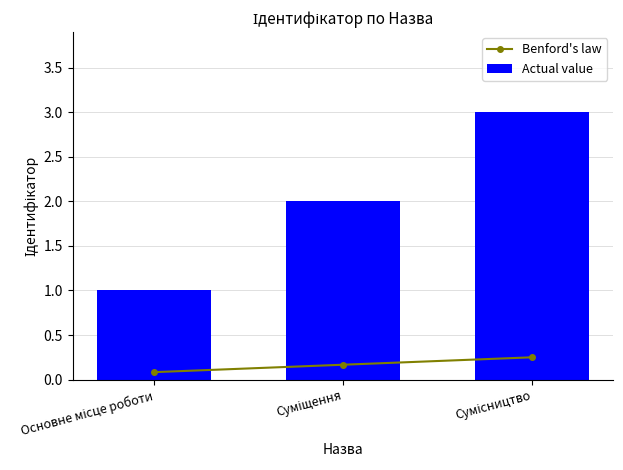

Where is Benford's law nearest to the value 0?

Основне місце роботи